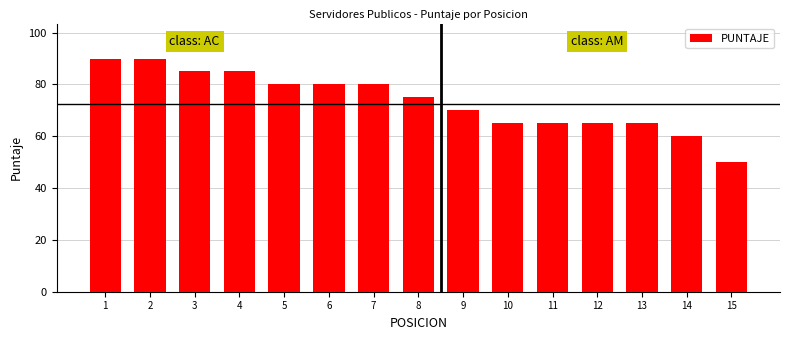

What is the minimum value shown in the chart?

50